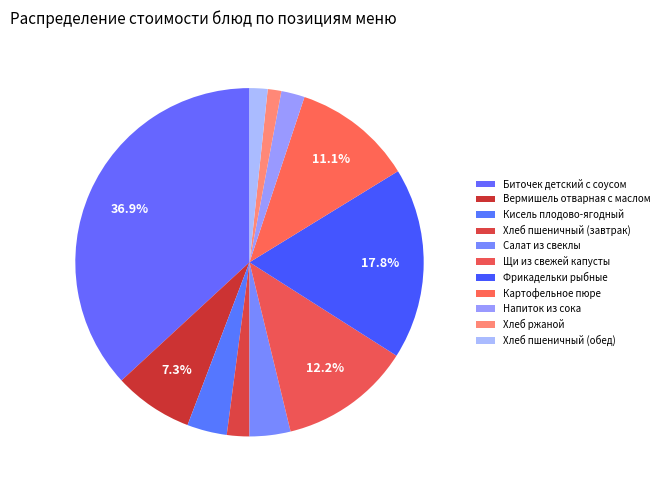

Is Щи из свежей капусты the majority of the pie?

No